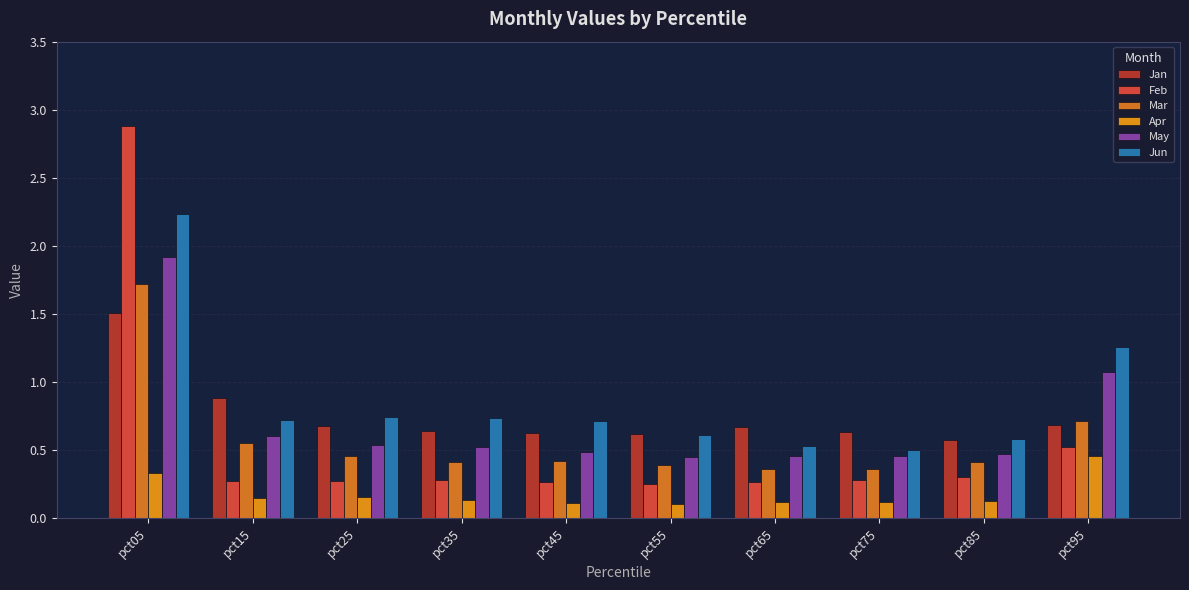

List the series in order of their peak value, highest first.

Feb, Jun, May, Mar, Jan, Apr